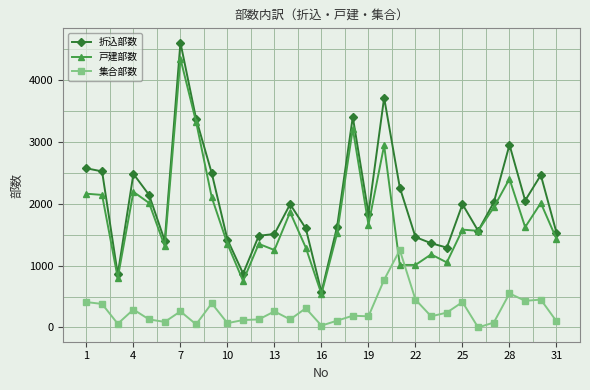

Which series has the largest range (max minus min)?

折込部数